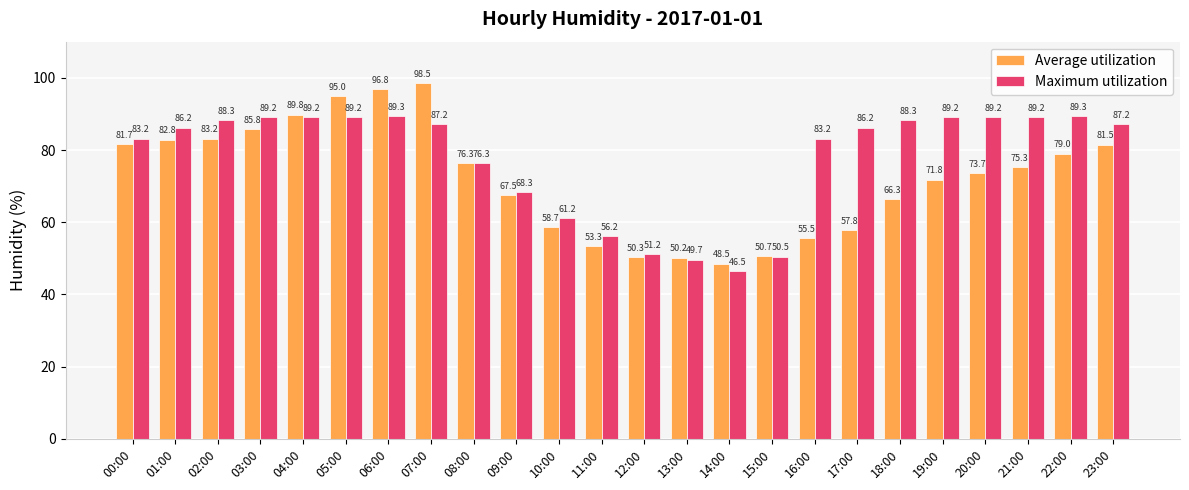

How many bars are there in total?

48